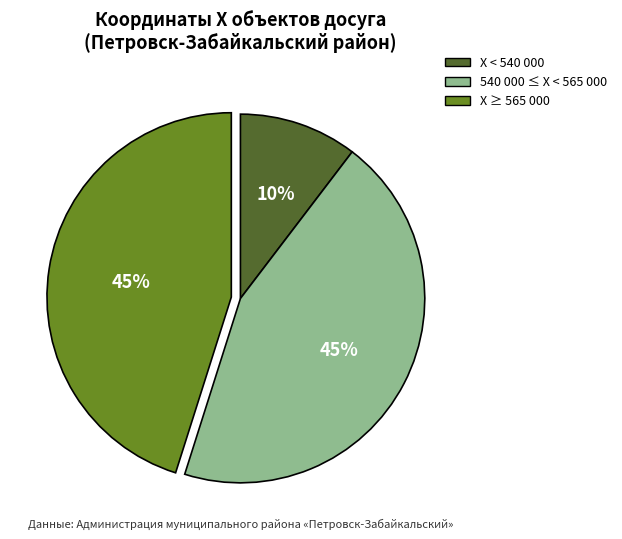

How many slices are in this pie chart?

3